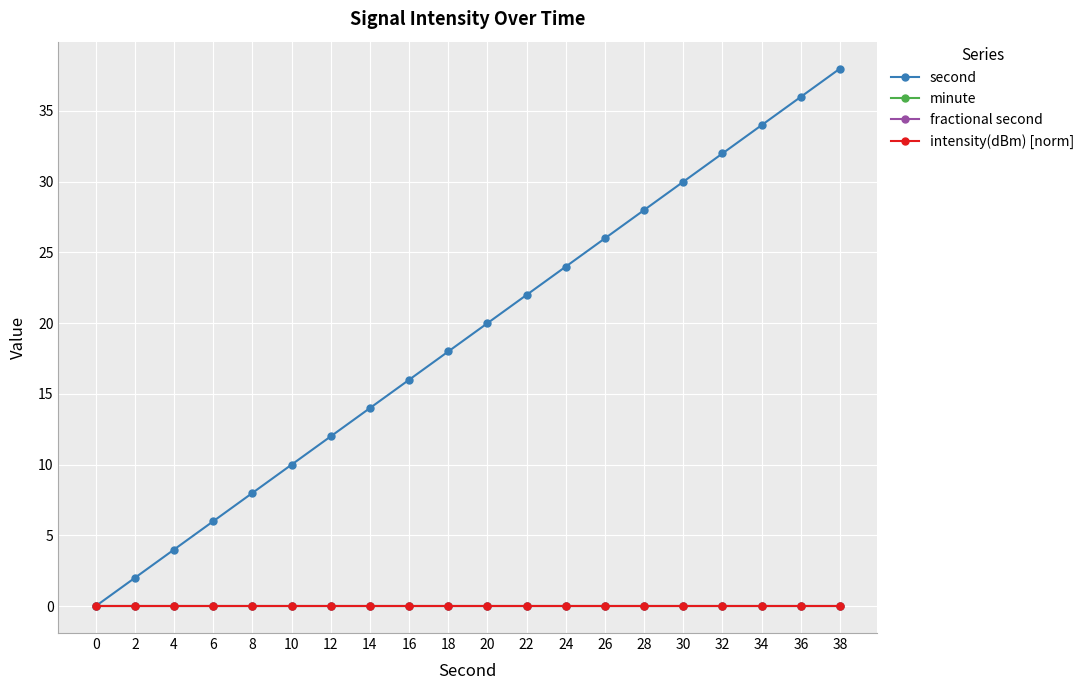

Does the chart have visible grid lines?

Yes